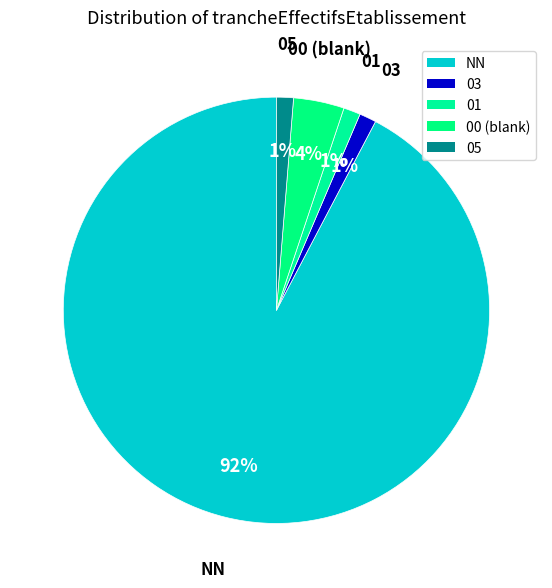

What percentage is the 00 slice, to the nearest percent?

4%